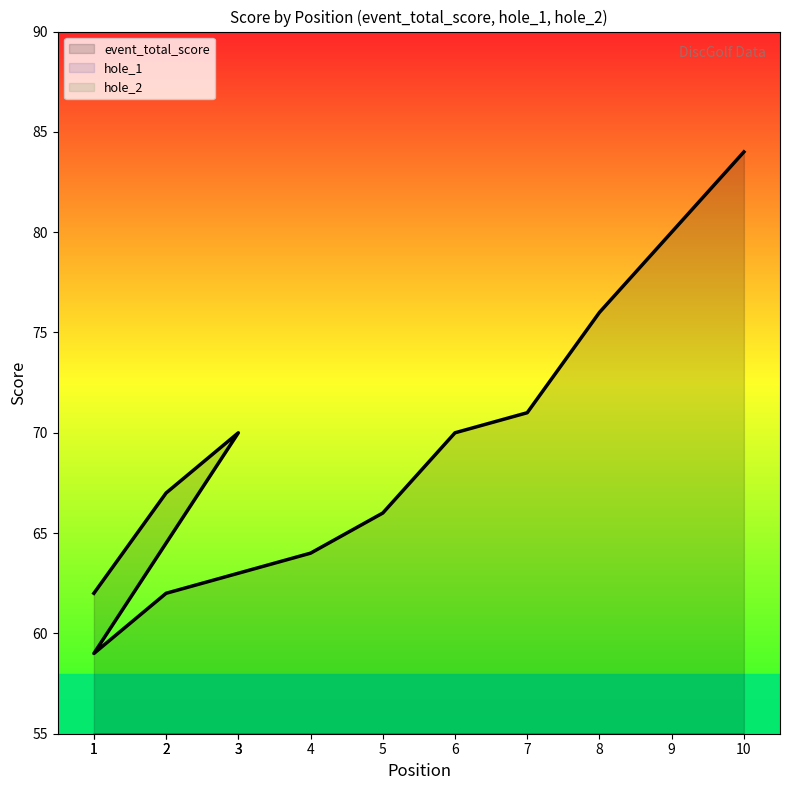

Where is the first local maximum for hole_1?

3